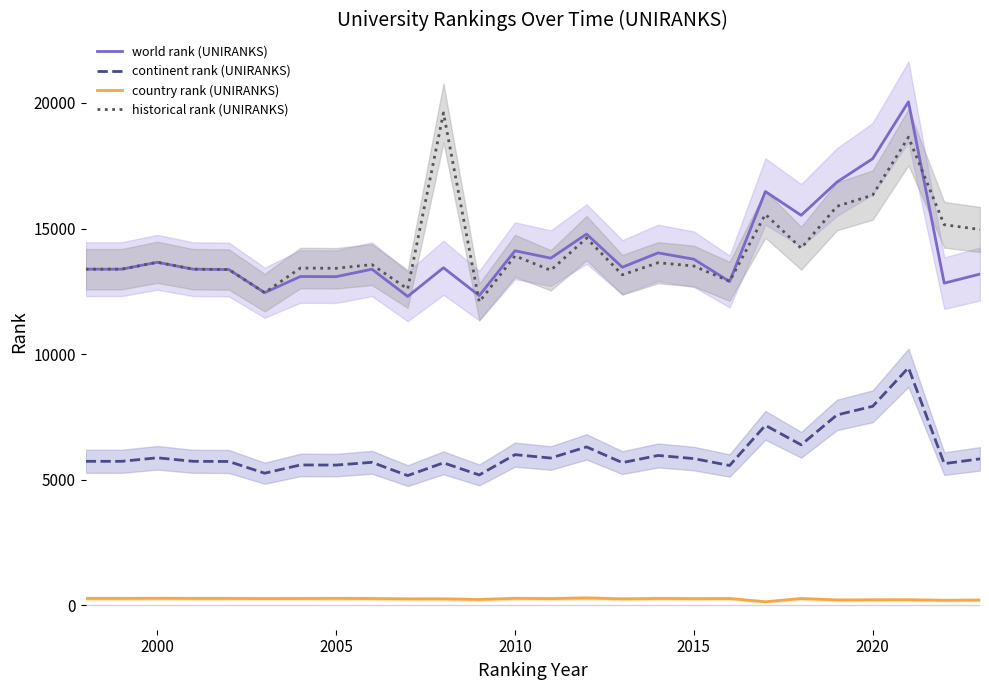

The value of world rank (UNIRANKS) at 2005 is 20283.6. True or false?

False